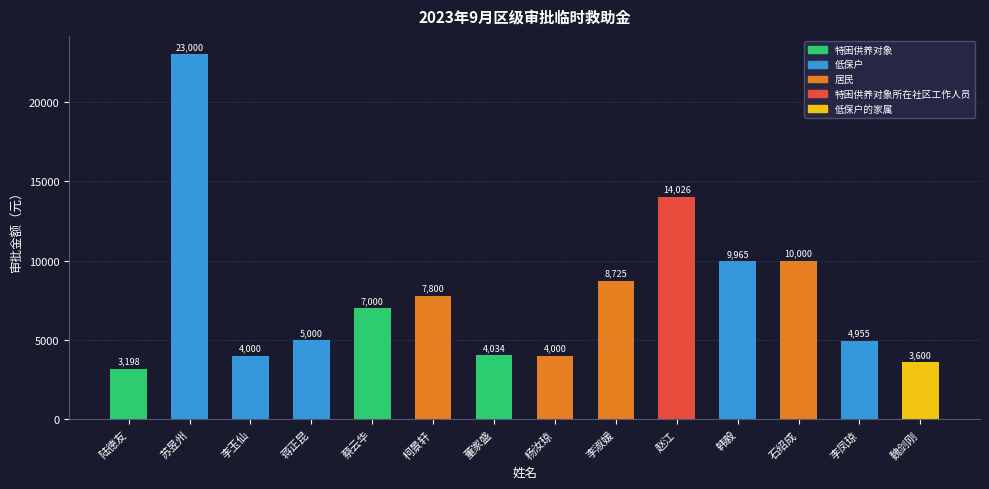

What is the difference between the maximum and minimum values?

19802.0